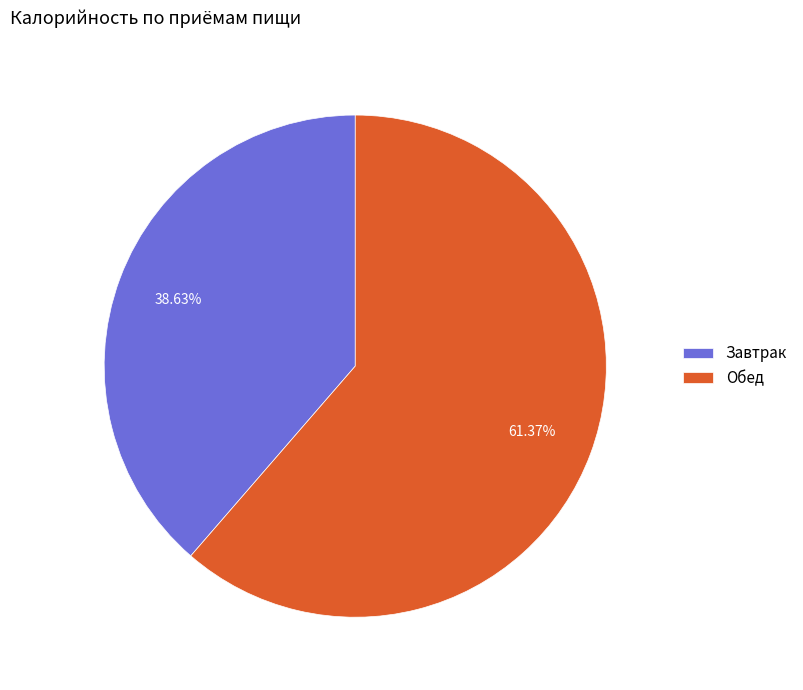

Which slice is the smallest?

Завтрак